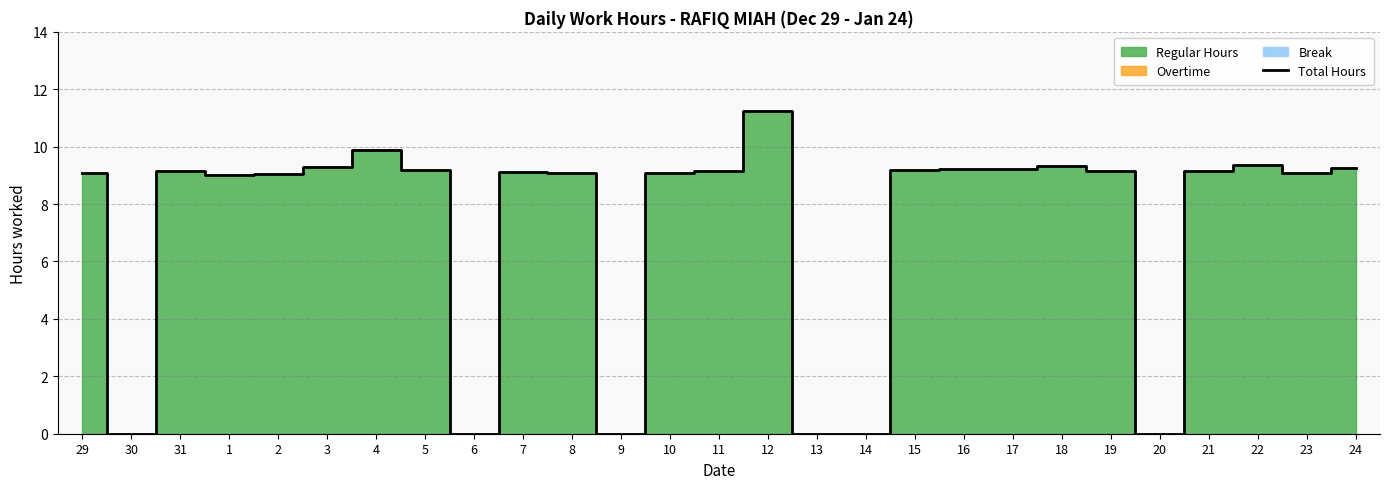

At which category does the chart reach its peak across all series?

12